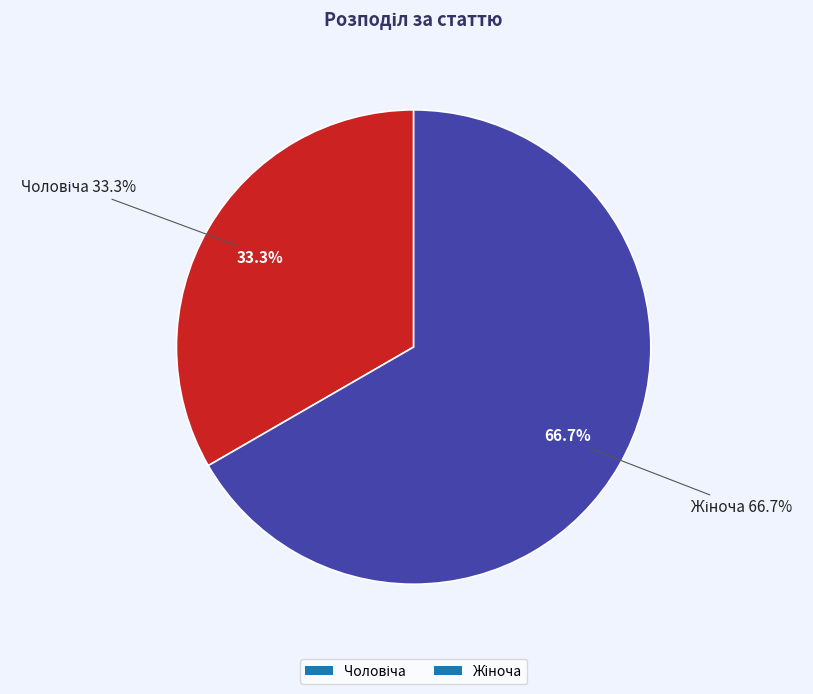

Is there any slice that represents more than half of the pie?

Yes